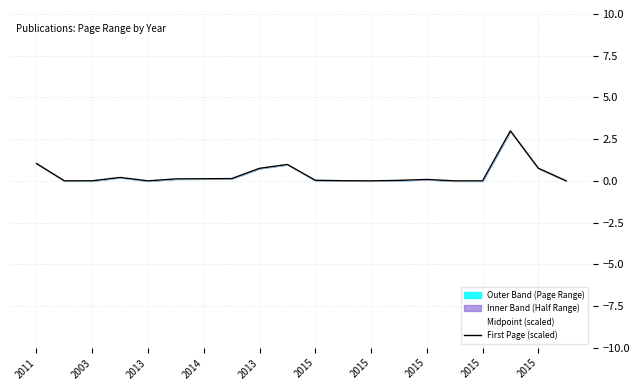

Does the chart display data point markers on the line(s)?

No